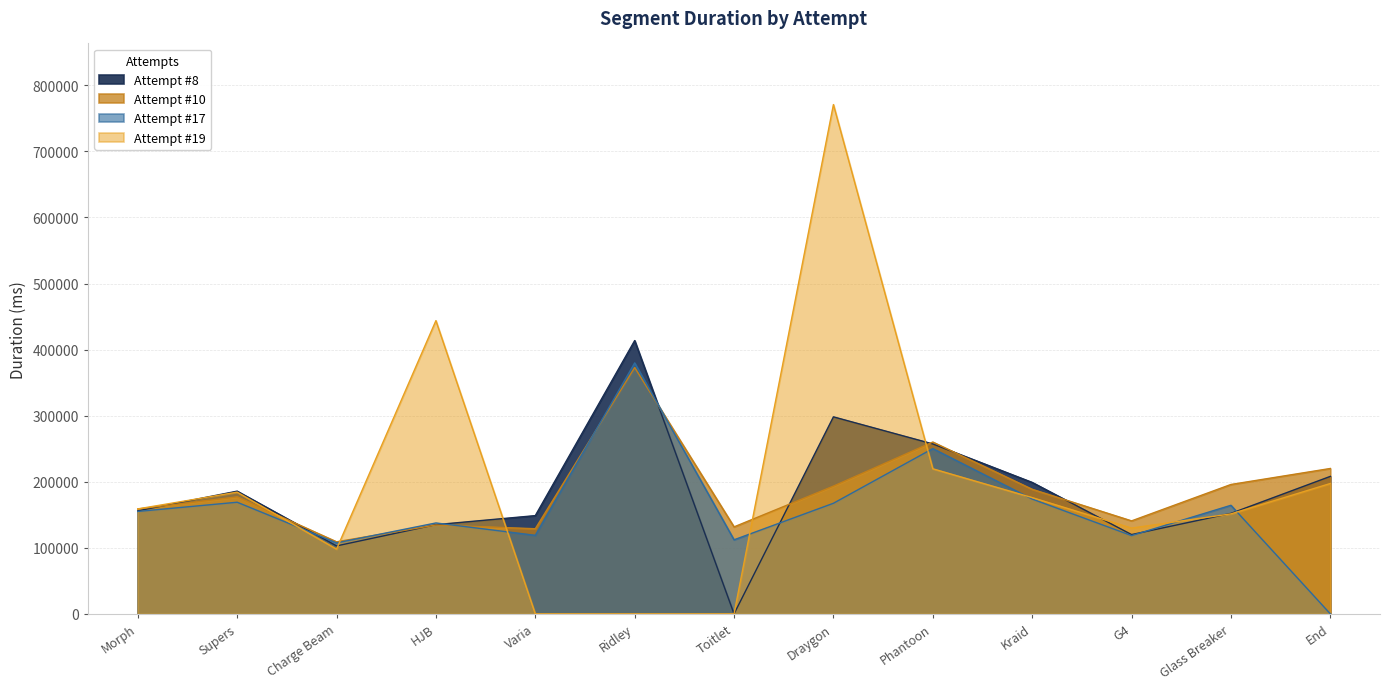

Reading left to right, list all the values displayed in this chart.

Attempt #8: 155920	185763	102848	135027	148704	413642	0	298204	257212	198961	120005	152094	208090
Attempt #10: 158759	177076	109106	134524	128864	372861	131670	193357	260098	188569	140740	195860	220061
Attempt #17: 155030	168978	107462	137597	118886	379853	112103	167406	250180	173802	118500	164331	0
Attempt #19: 158875	184212	97975	443835	0	0	0	770897	219612	175978	129847	151341	197332